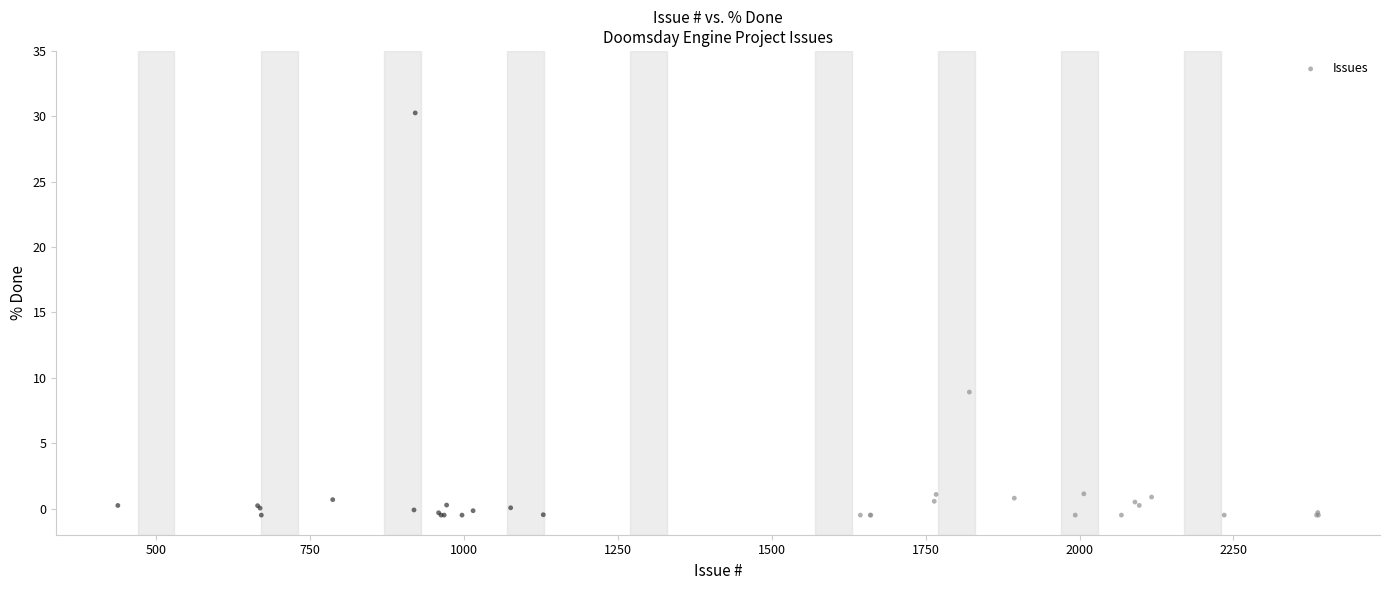

What Y value in the scatter plot is closest to 14?

8.9